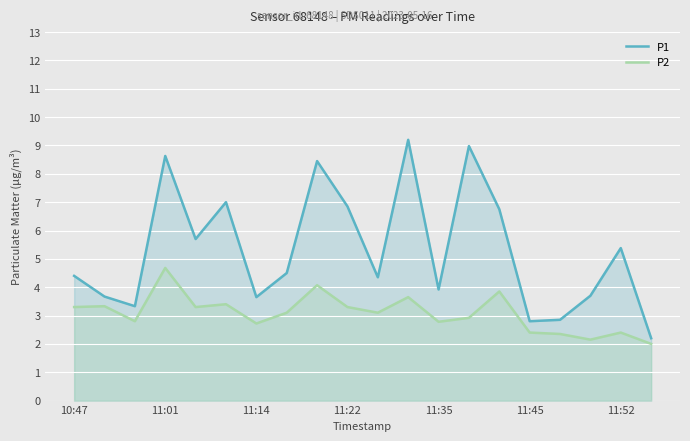

Which series has the largest total across all categories?

P1